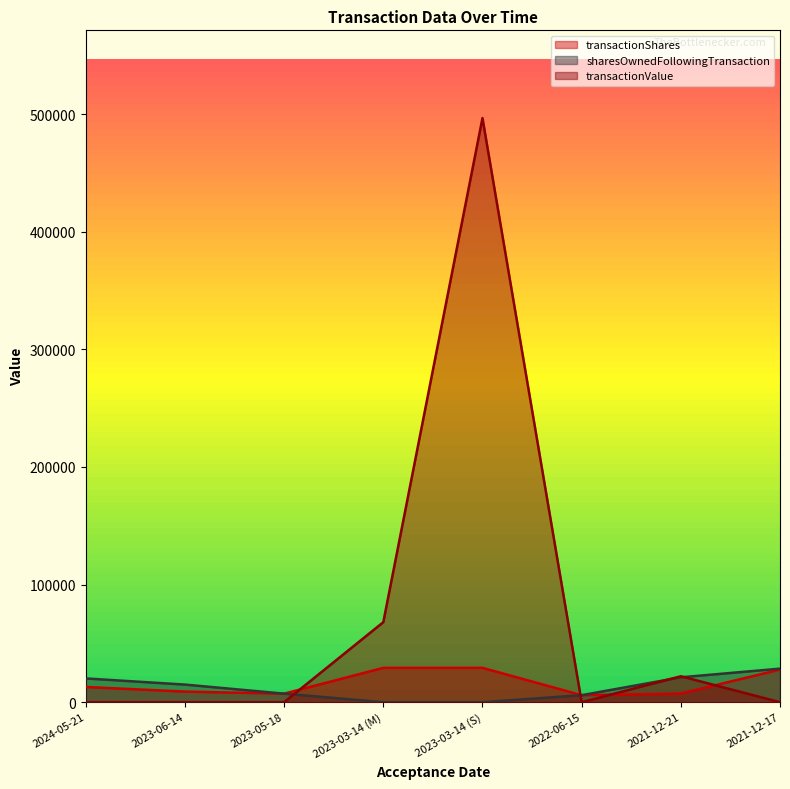

What are all the series names shown in the legend?

transactionShares, sharesOwnedFollowingTransaction, transactionValue